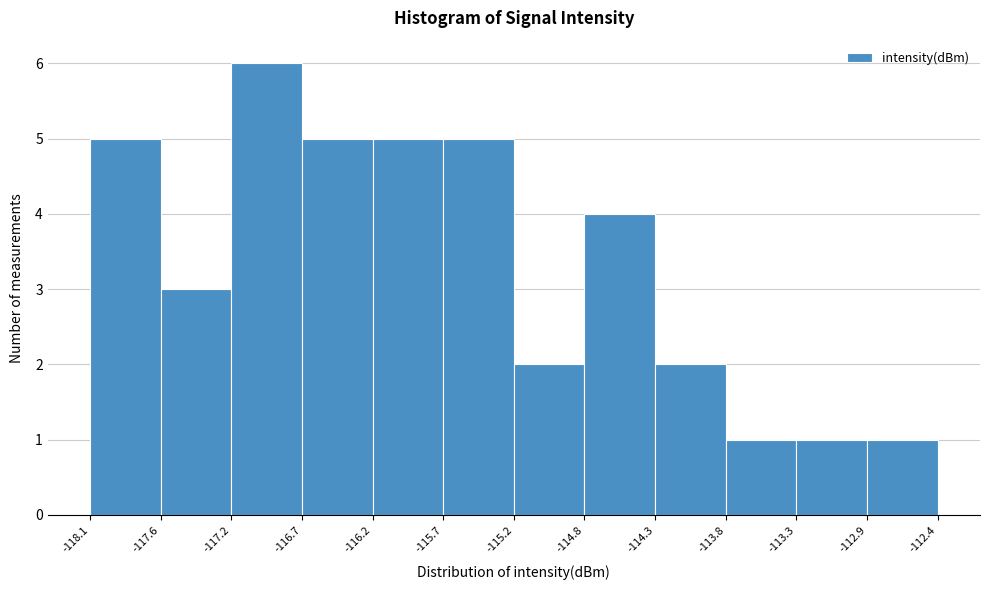

Which range on the x-axis has the tallest bar?

-117.2 to -116.7